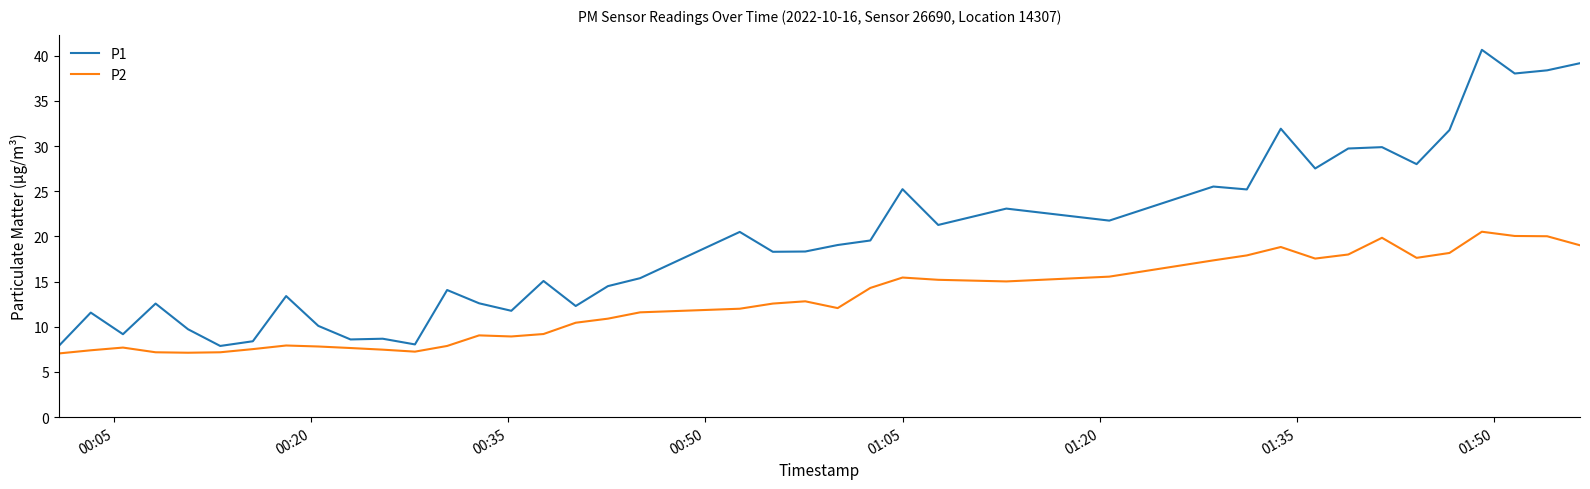

Which series has the largest total across all categories?

P1